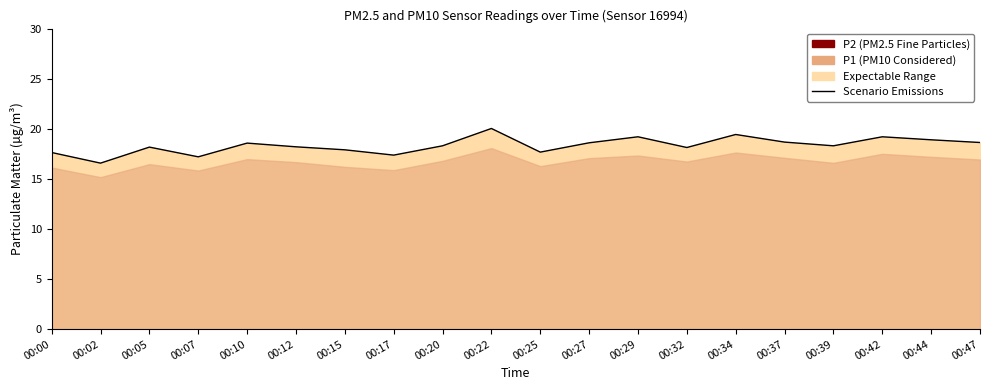

Which label corresponds to the smallest value in the chart?

00:02